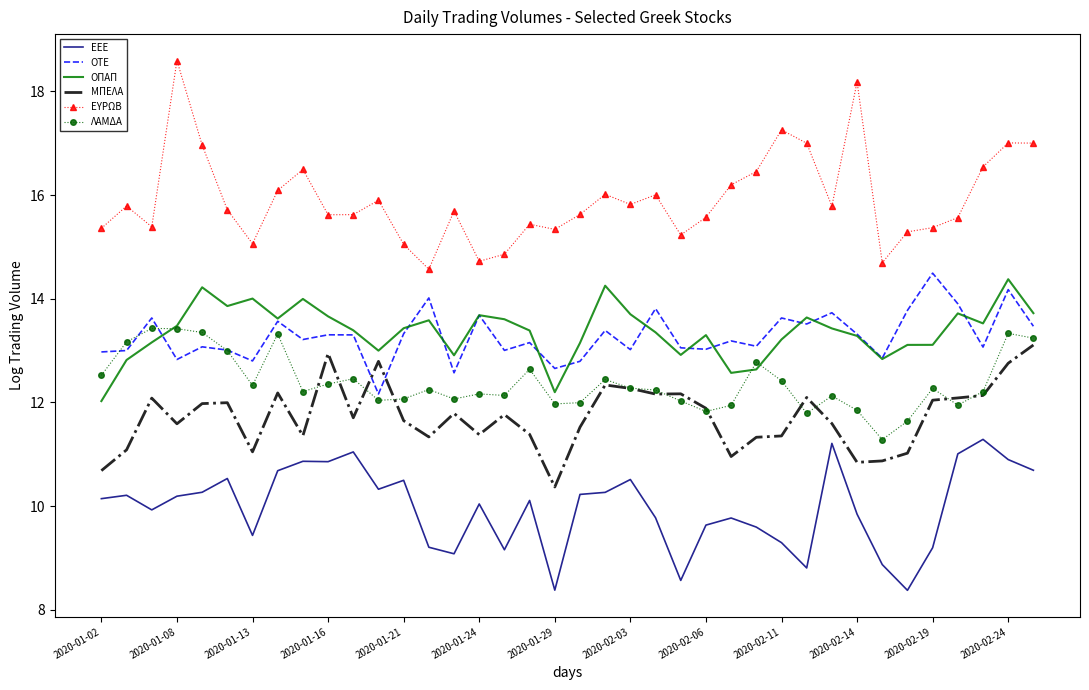

True or false: ΜΠΕΛΑ and ΕΥΡΩΒ intersect in this chart.

False